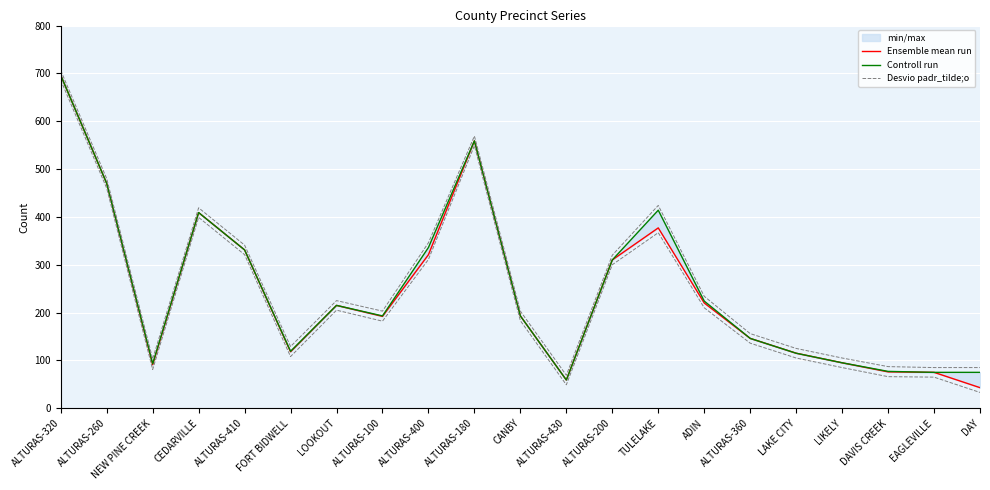

Rank the series by their maximum value, from highest to lowest.

Desvio padr_tilde;o, Ensemble mean run, Controll run